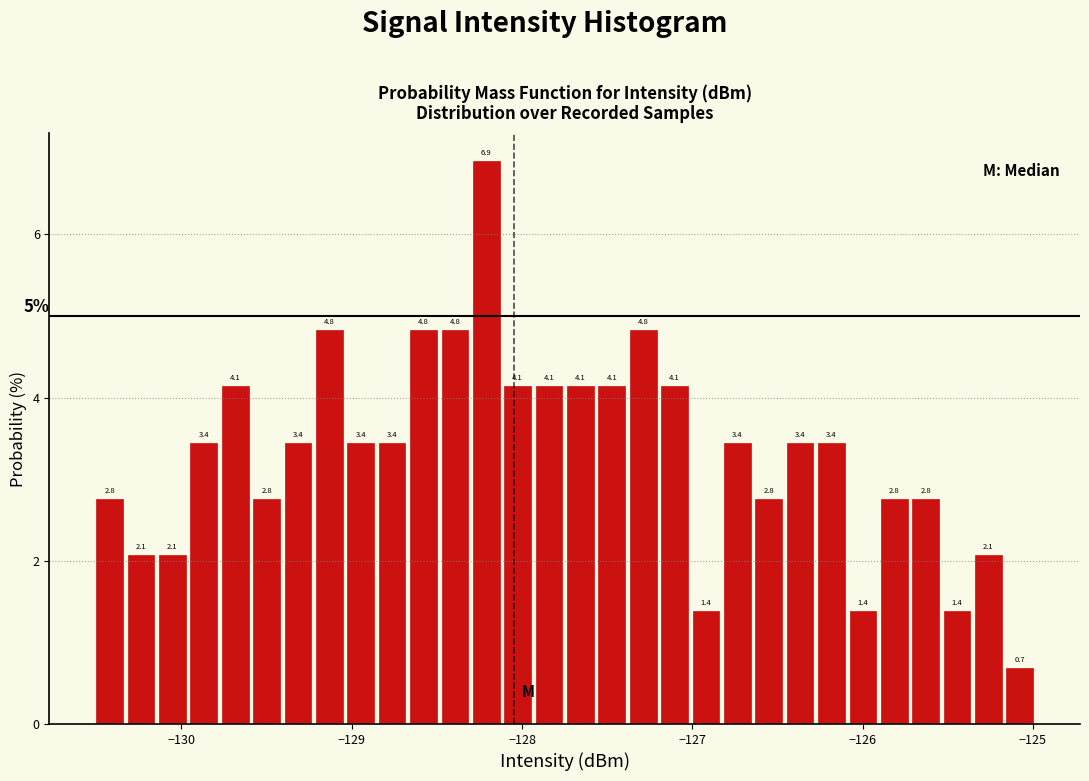

Around what value on the x-axis is the tallest bar? Give the approximate position of its centre, as read against the axis.

-128.2